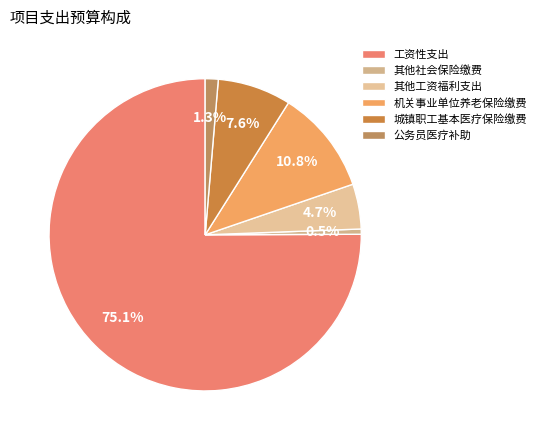

To the nearest percent, what is the average slice percentage?

17%